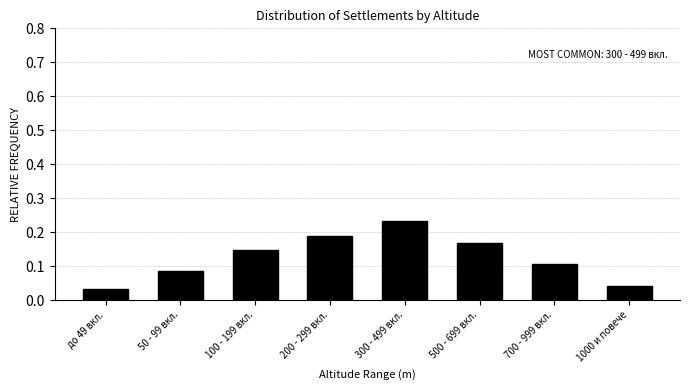

At which category does the chart reach its peak across all series?

300 - 499 вкл.